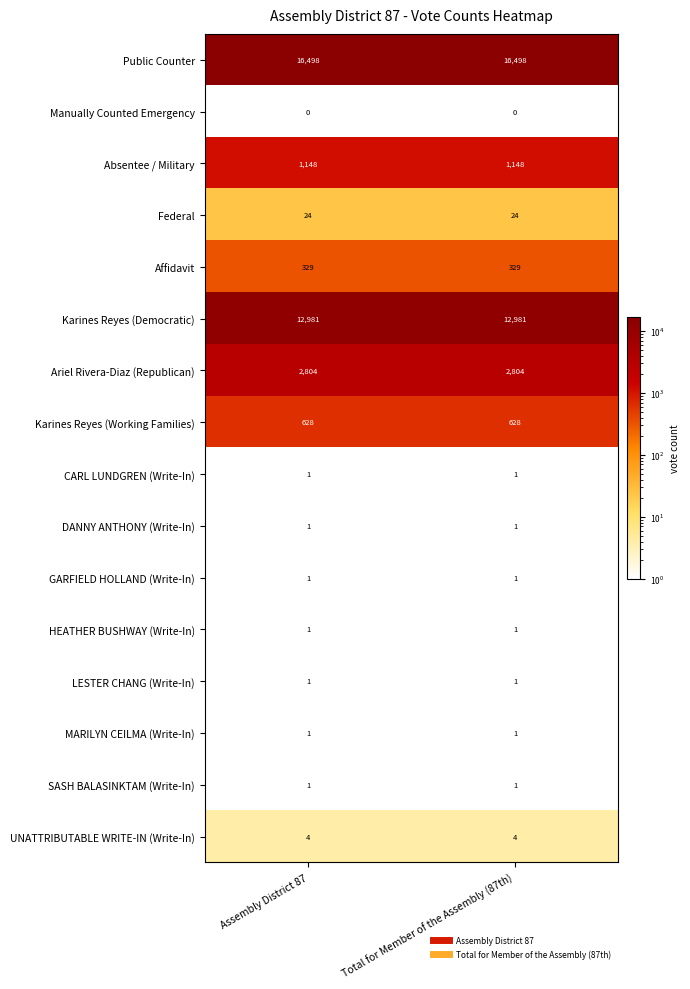

The value of Karines Reyes (Working Families) at Assembly District 87 is 1004. True or false?

False